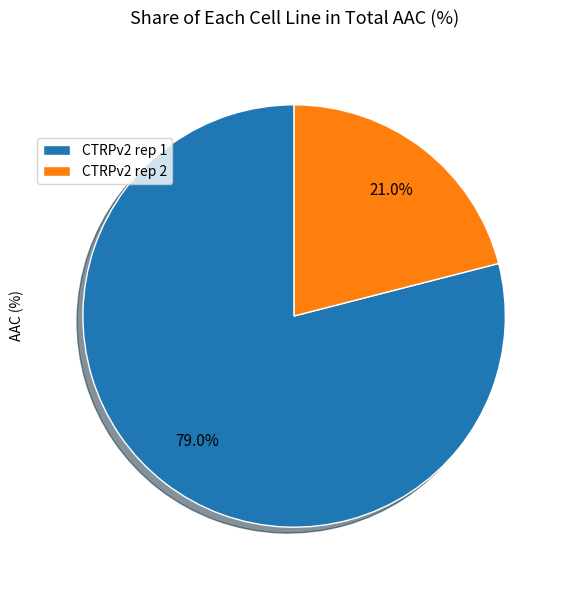

How many segments does this pie chart have?

2